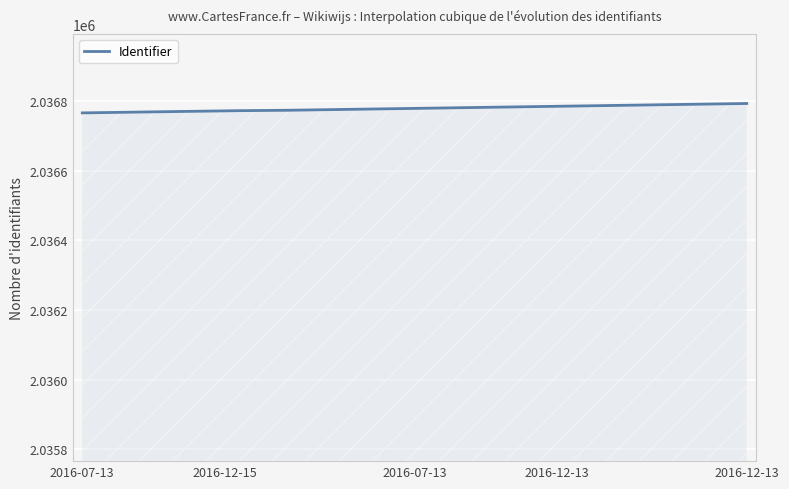

What is the difference between the maximum and minimum values?

27.0